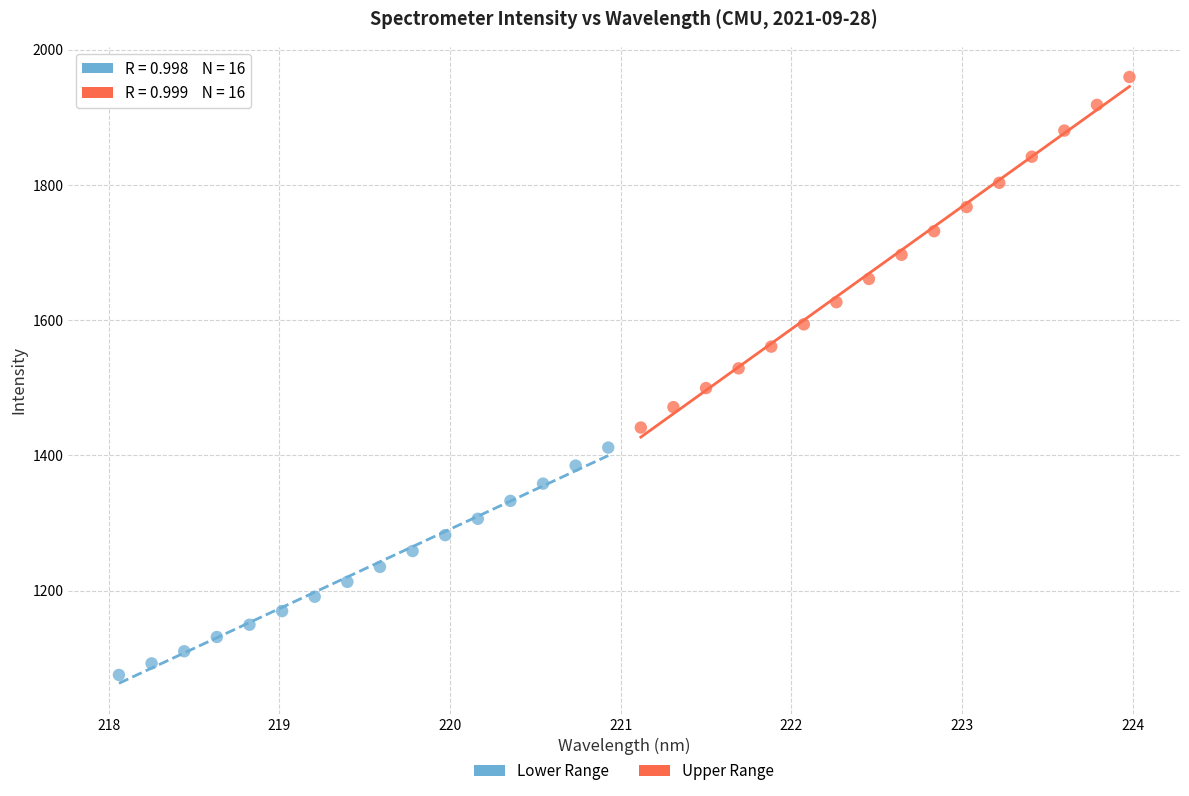

Which series has the widest spread of Y values?

Upper Range